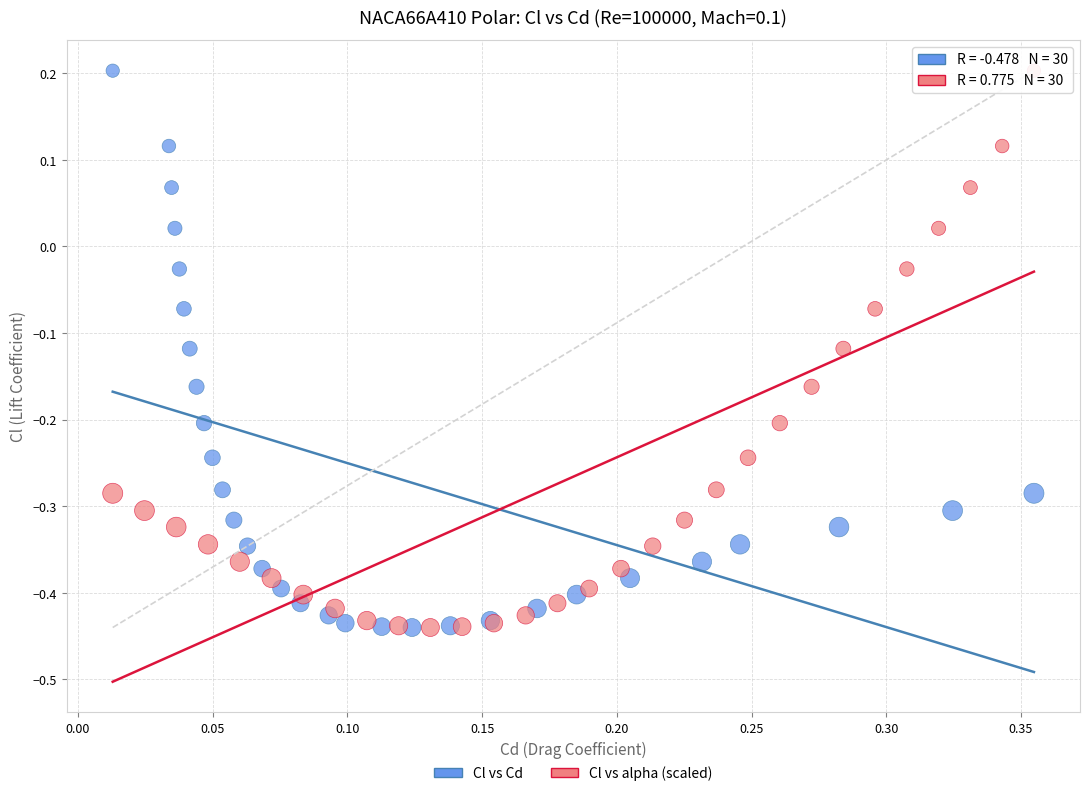

What are all the series names shown in the legend?

Cl vs Cd, Cl vs alpha (scaled)